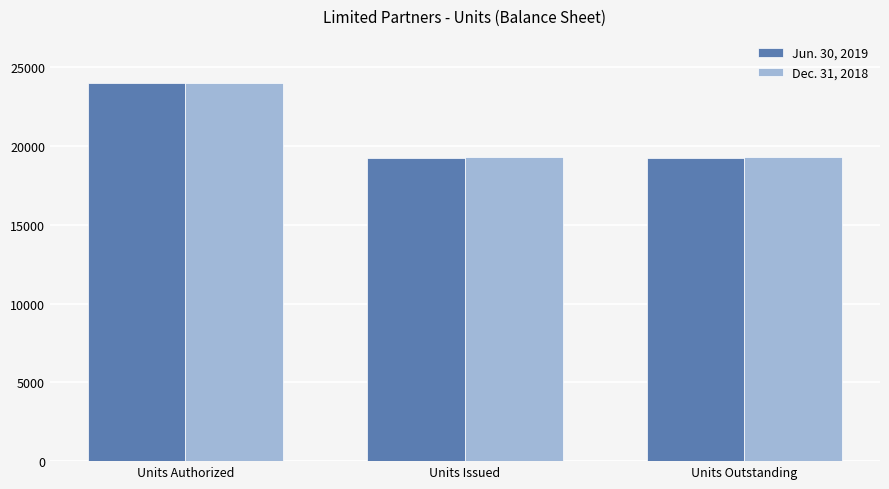

How many bars are there in each group?

2